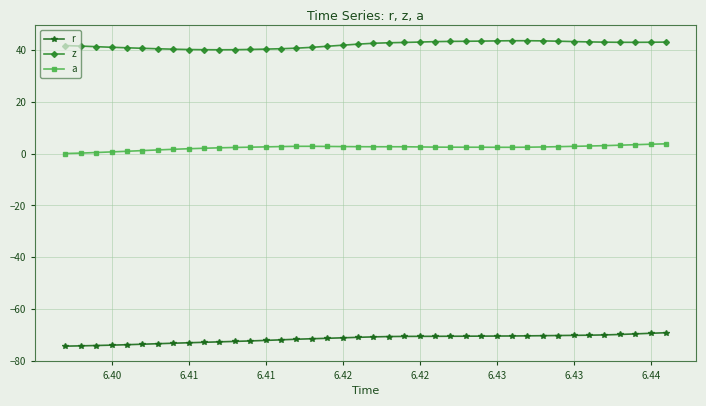

How many lines are shown in the chart?

3